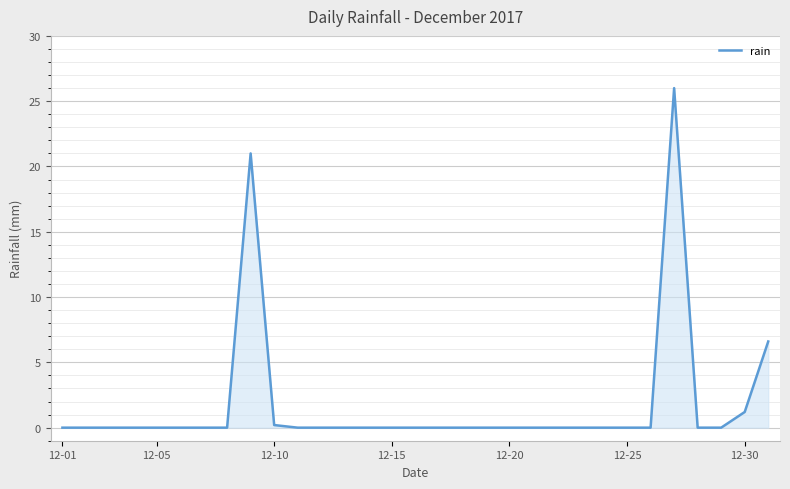

Count the number of categories in the chart.

31